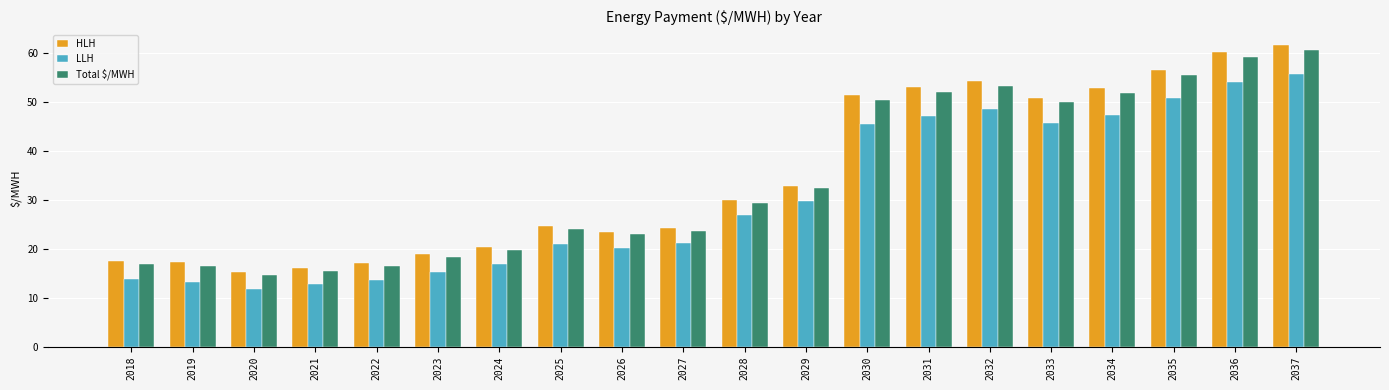

What is the sum of the HLH values at 2030 and 2028?

81.4